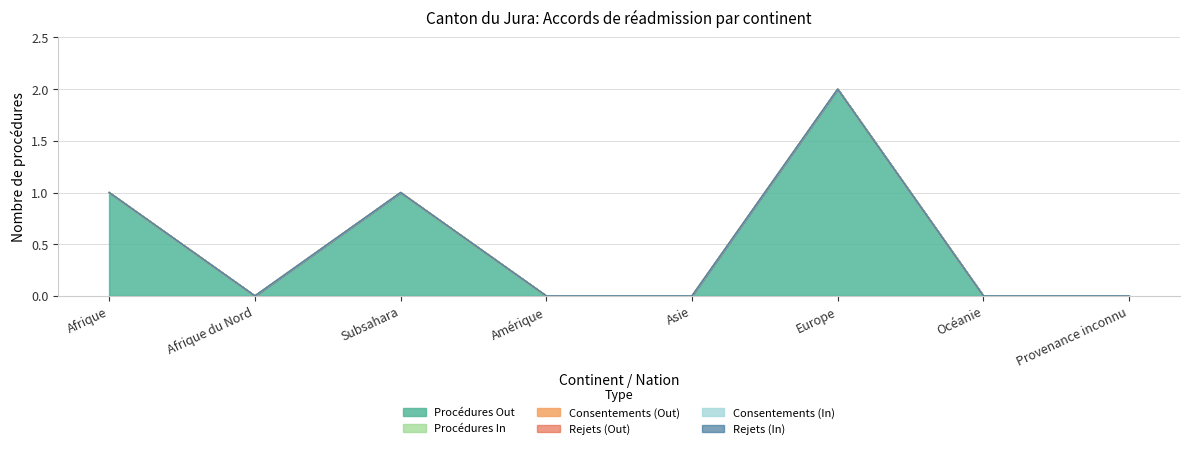

At which category is the sum across all series the highest?

Europe